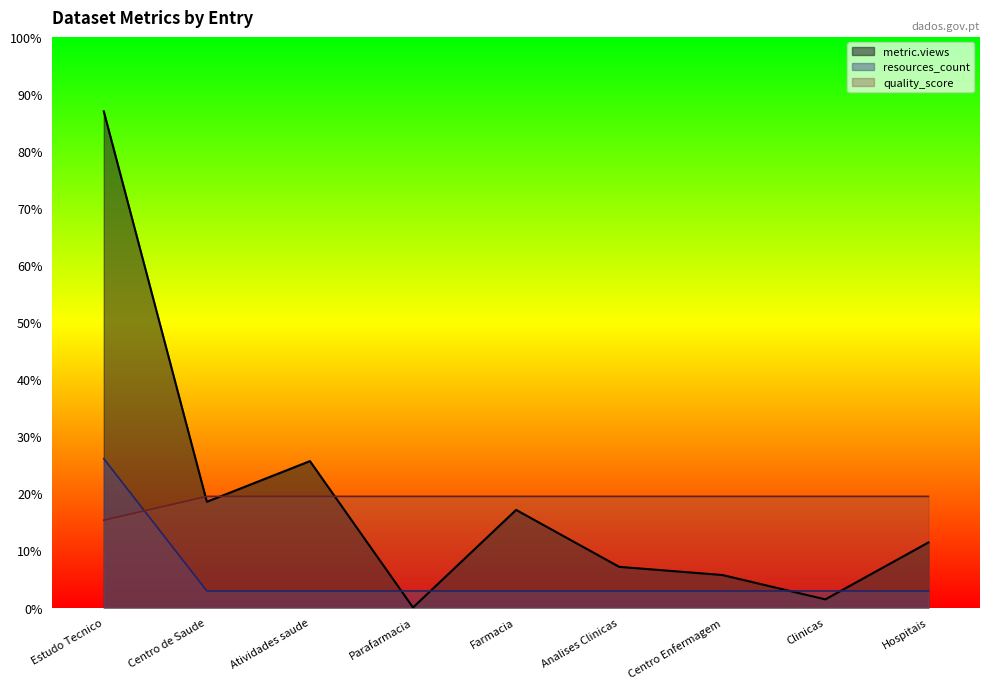

At which category does the chart reach its minimum across all series?

Parafarmacia